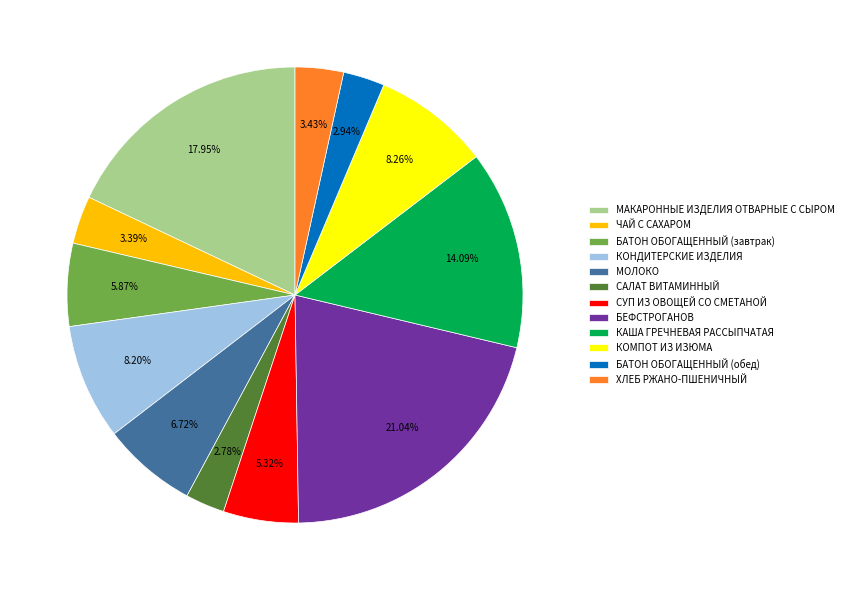

To the nearest percent, what percentage of the pie is ХЛЕБ РЖАНО-ПШЕНИЧНЫЙ?

3%